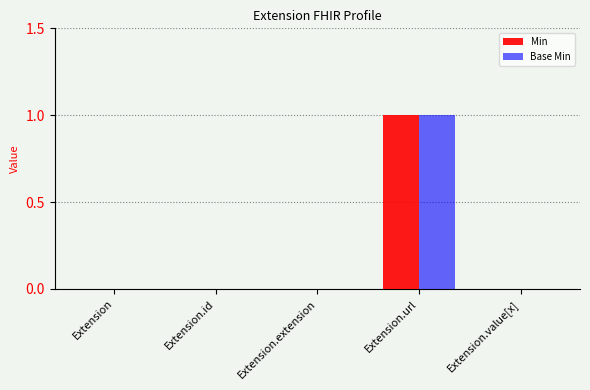

At which category does the chart reach its peak across all series?

Extension.url